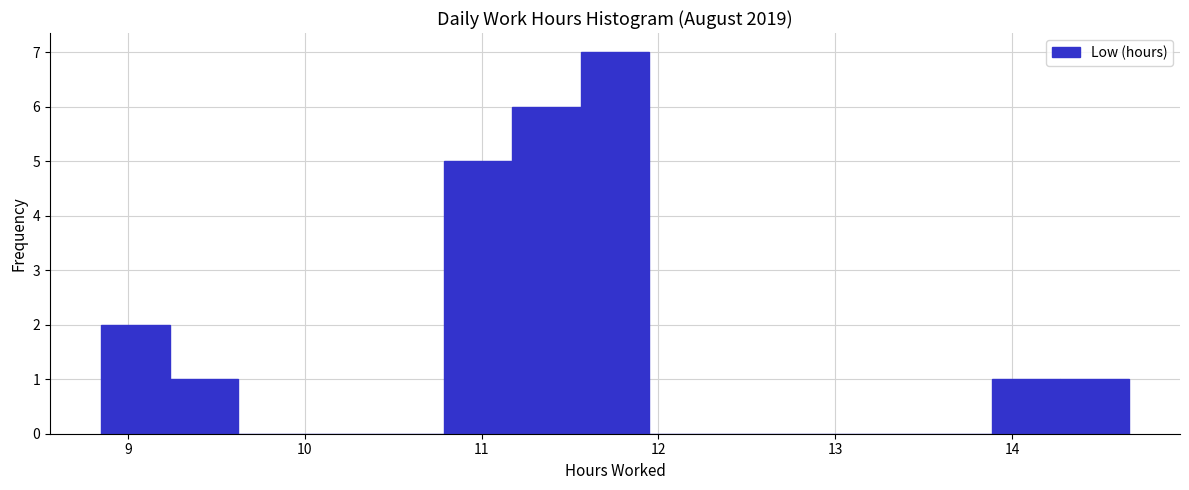

Read against the x-axis, roughly where is the centre of the tallest bar?

11.8